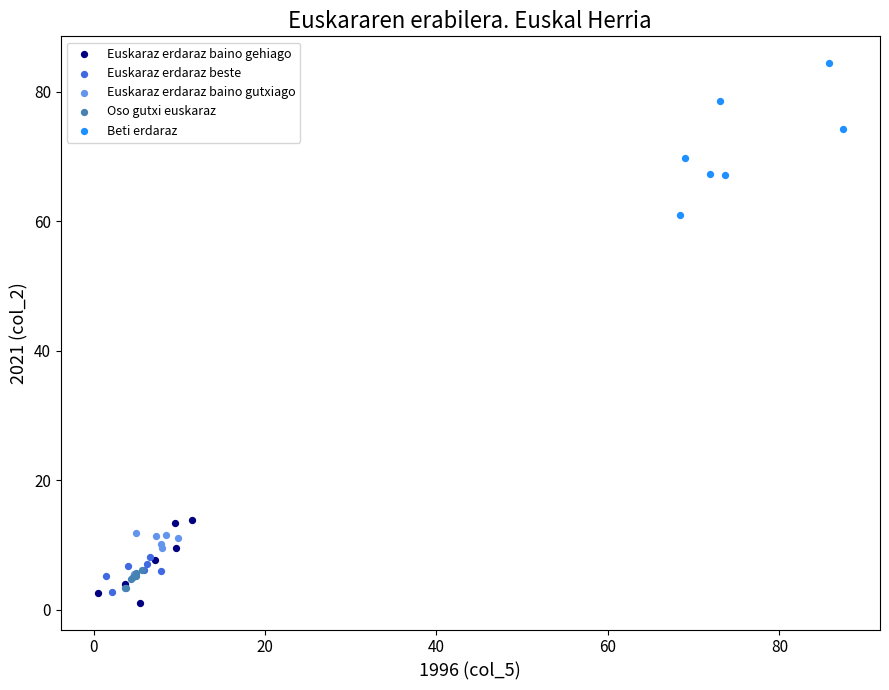

Which series has the widest spread of Y values?

Beti erdaraz